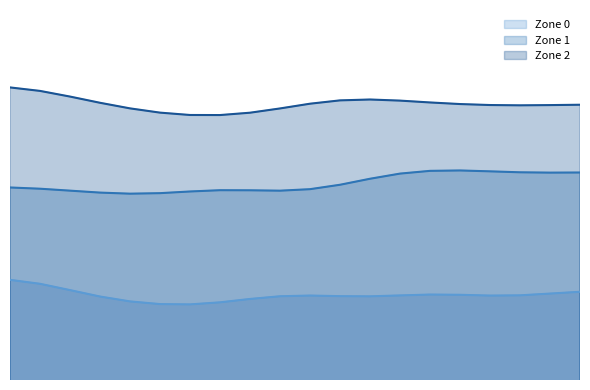

Reading left to right, extract all data points from this chart.

Zone 0: 0.4	0.4	0.4	0.4	0.4	0.4	0.3	0.4	0.4	0.4	0.4	0.4	0.4	0.4	0.4	0.4	0.4	0.4	0.4	0.4
Zone 1: 0.5	0.4	0.5	0.5	0.5	0.5	0.5	0.5	0.5	0.5	0.5	0.5	0.5	0.5	0.5	0.5	0.5	0.5	0.5	0.5
Zone 2: 0.6	0.6	0.6	0.6	0.6	0.5	0.5	0.5	0.6	0.5	0.6	0.6	0.6	0.6	0.6	0.6	0.6	0.6	0.5	0.6